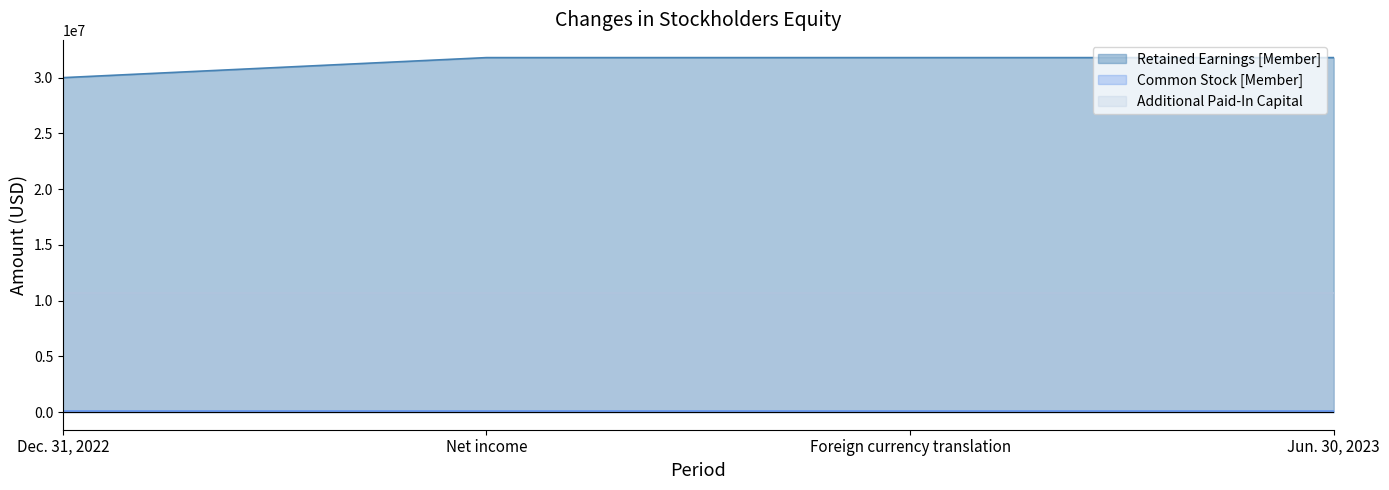

Which series has the largest total across all categories?

Retained Earnings [Member]